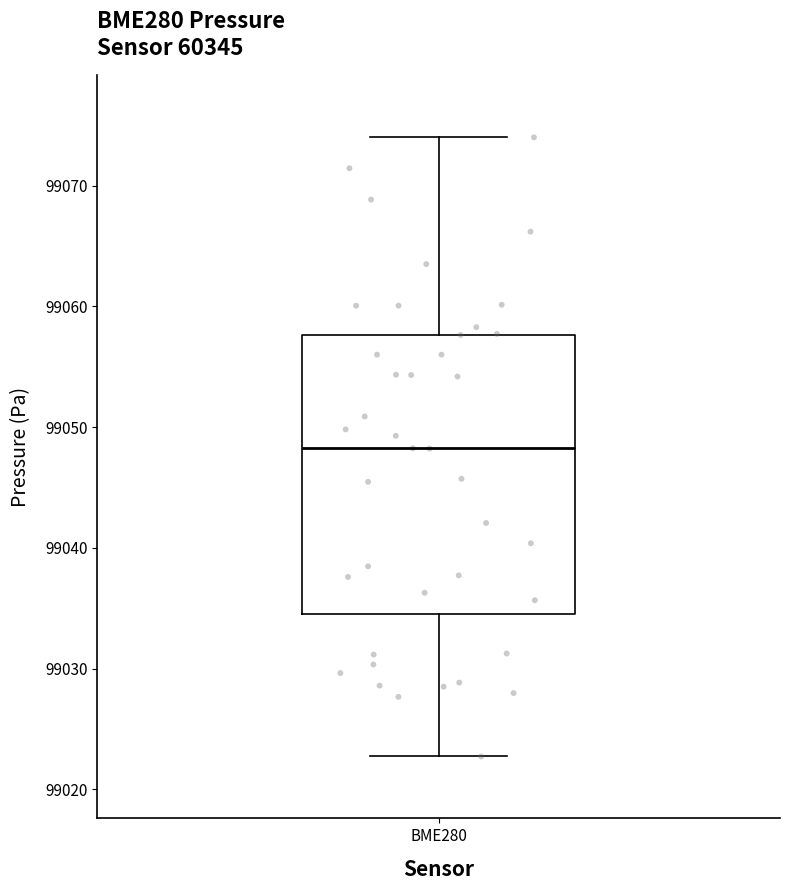

Where does the median line of the box for BME280 sit on the y-axis? The values are not printed on the chart, so give them approximately, as read against the axis.

99048